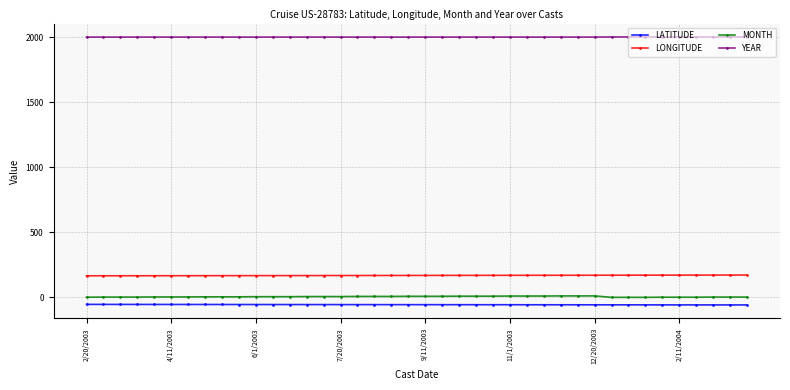

True or false: LATITUDE and LONGITUDE cross at least once.

False